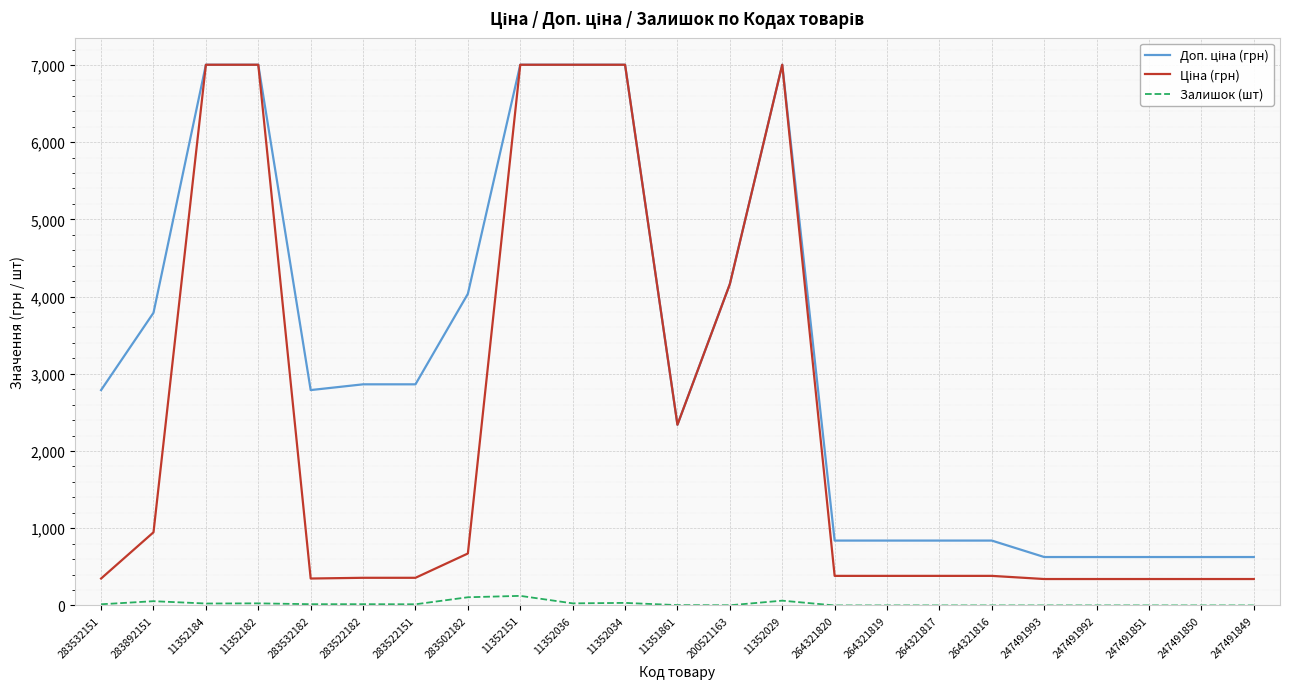

What is the maximum value shown in the chart?

7002.7